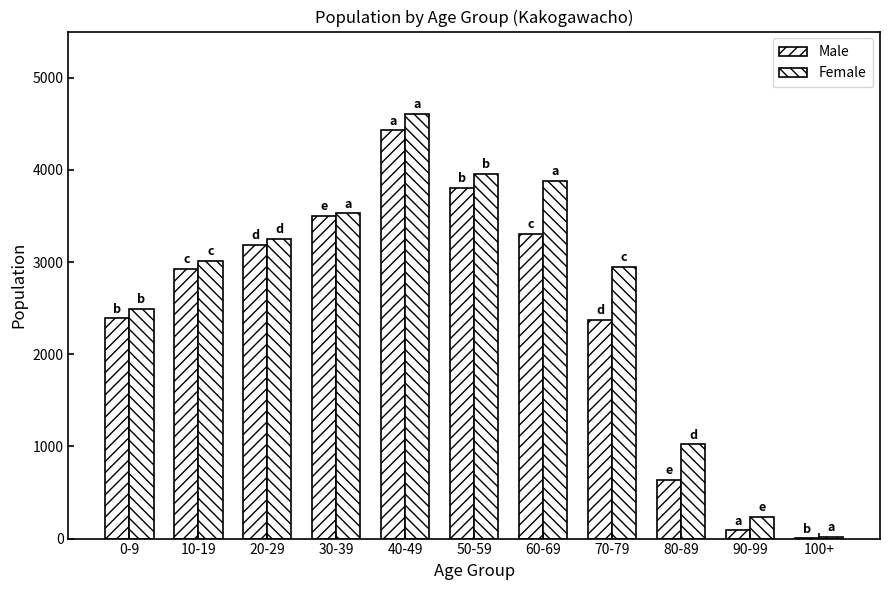

Where does the Male series first go above 2922?

20-29